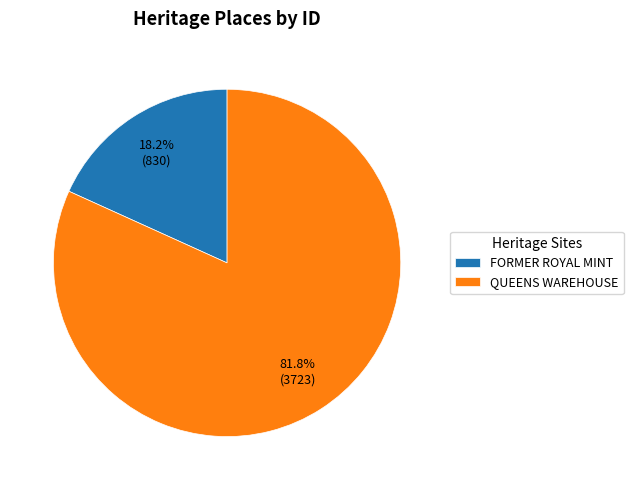

Is it true that FORMER ROYAL MINT is 18% of the pie?

True